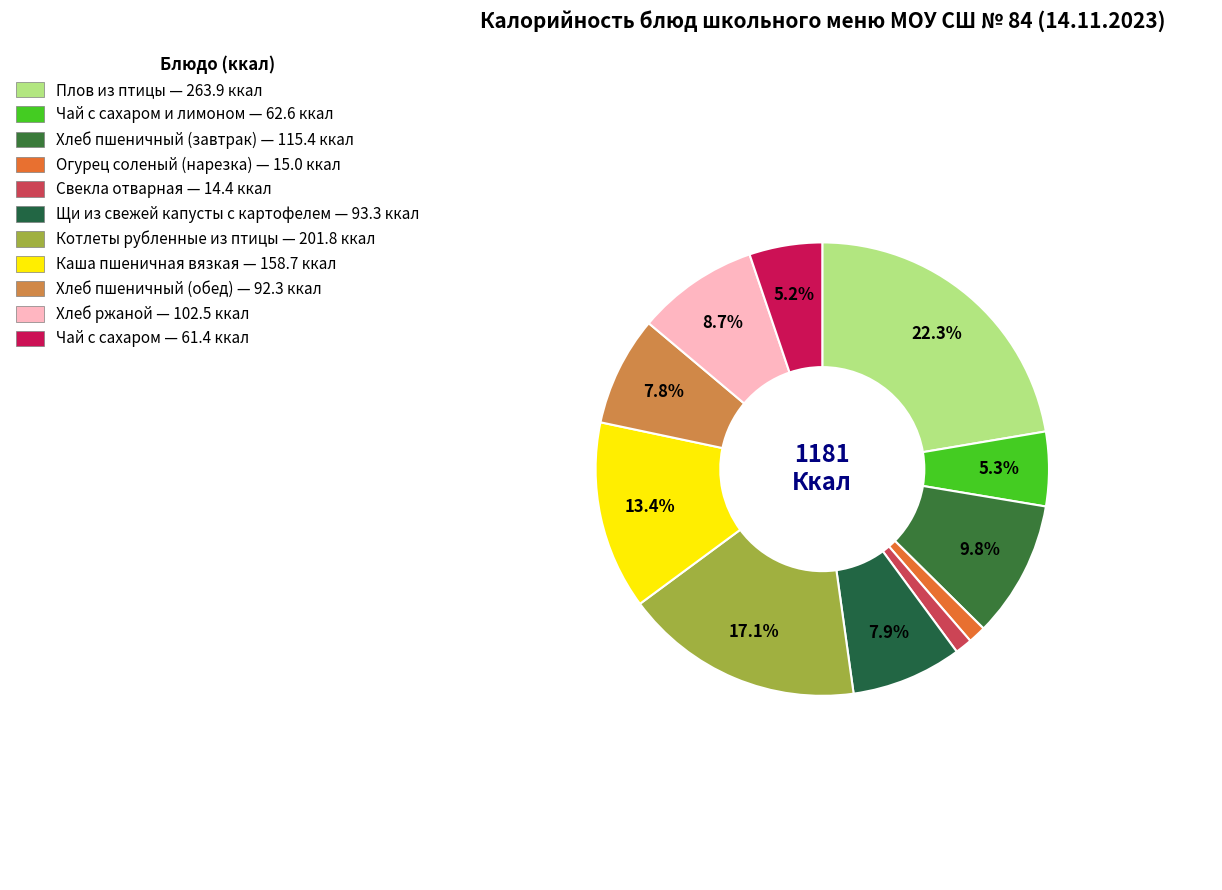

Rank the categories by value from lowest to highest.

Свекла отварная, Огурец соленый (нарезка), Чай с сахаром, Чай с сахаром и лимоном, Хлеб пшеничный (обед), Щи из свежей капусты с картофелем, Хлеб ржаной, Хлеб пшеничный (завтрак), Каша пшеничная вязкая, Котлеты рубленные из птицы, Плов из птицы